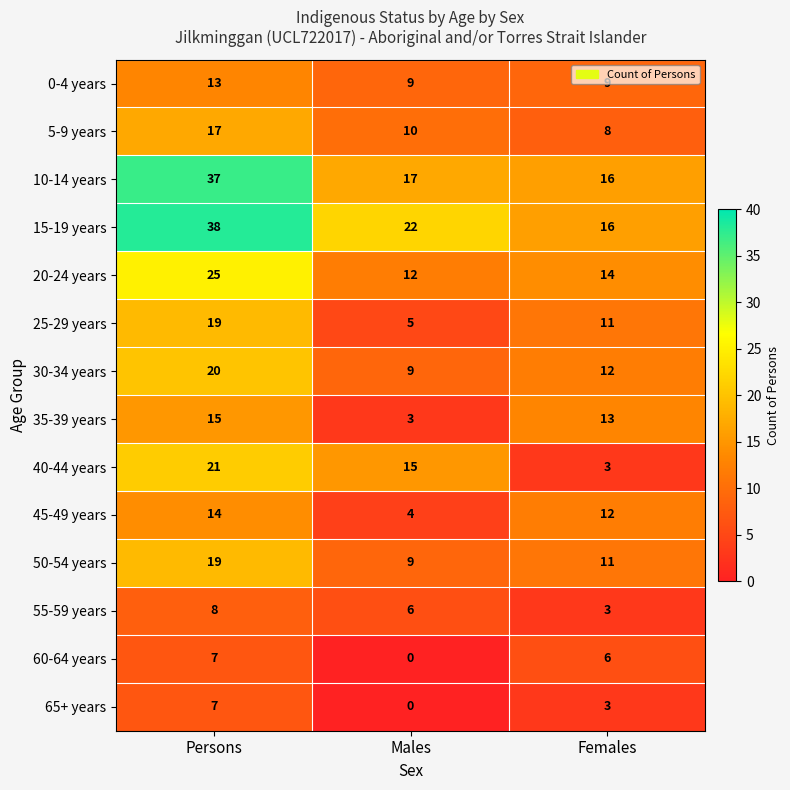

Count the number of categories in the chart.

3